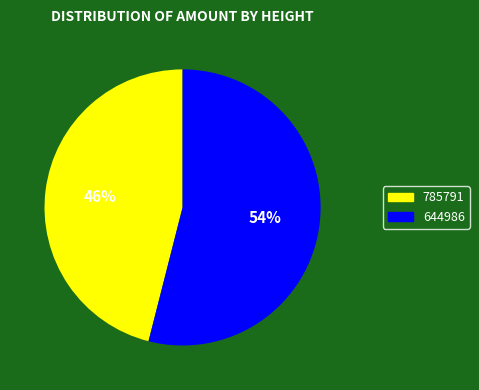

Combined, do 785791 and 644986 account for over 50%?

Yes